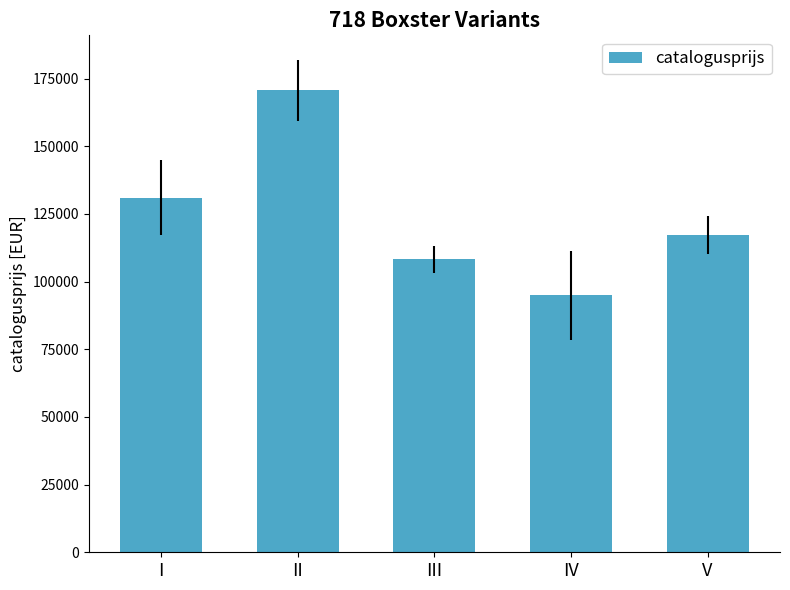

What is the minimum value shown in the chart?

94946.3